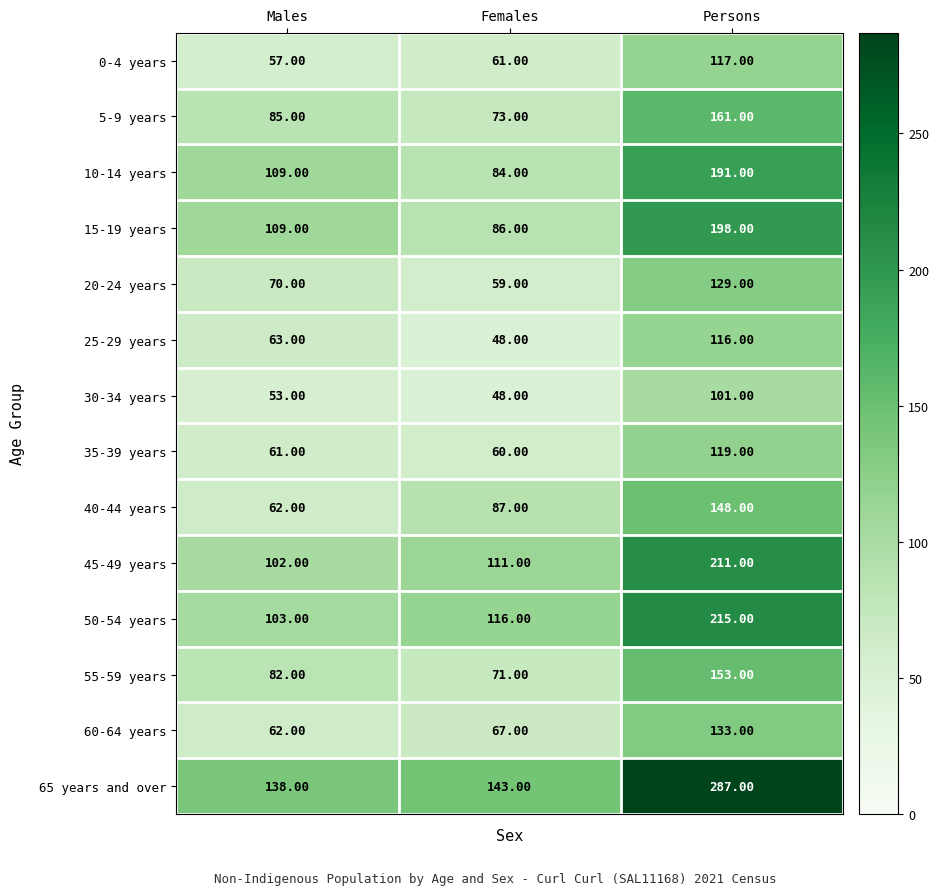

List the labels in order of 15-19 years value, largest first.

Persons, Males, Females